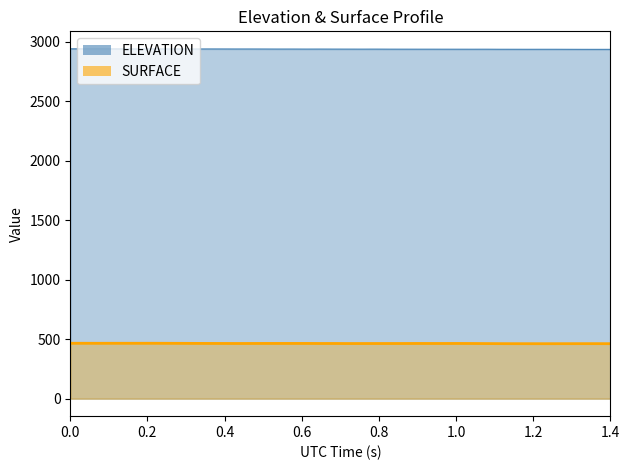

Is it true that ELEVATION equals 2940.1 at 1.4?

True